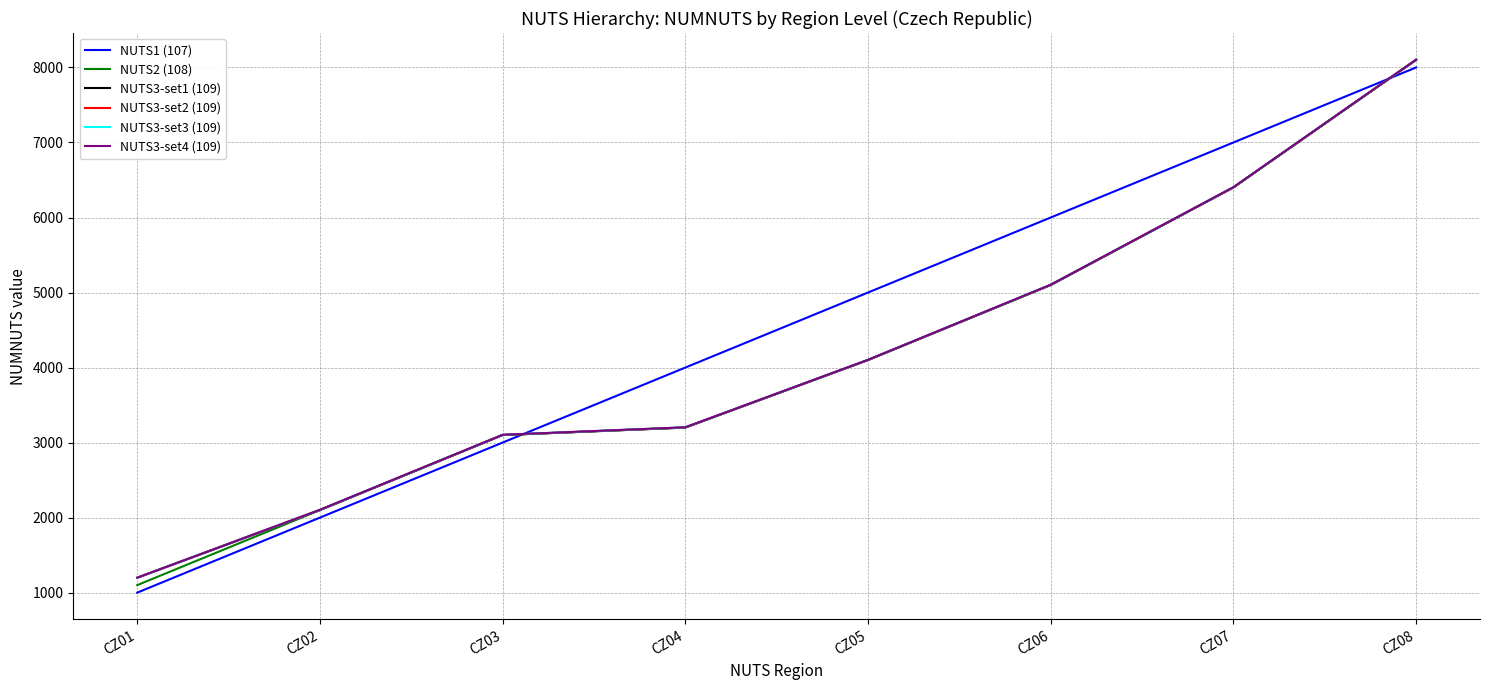

Reading left to right, transcribe all the data shown in this chart.

NUTS1 (107): 1000	2000	3000	4000	5000	6000	7000	8000
NUTS2 (108): 1100	2100	3100	3200	4100	5100	6400	8100
NUTS3-set1 (109): 1199	2101	3101	3201	4101	5101	6401	8101
NUTS3-set2 (109): 1199	2102	3102	3202	4102	5102	6402	8102
NUTS3-set3 (109): 1199	2103	3103	3203	4103	5103	6403	8103
NUTS3-set4 (109): 1199	2104	3104	3204	4103	5104	6404	8104